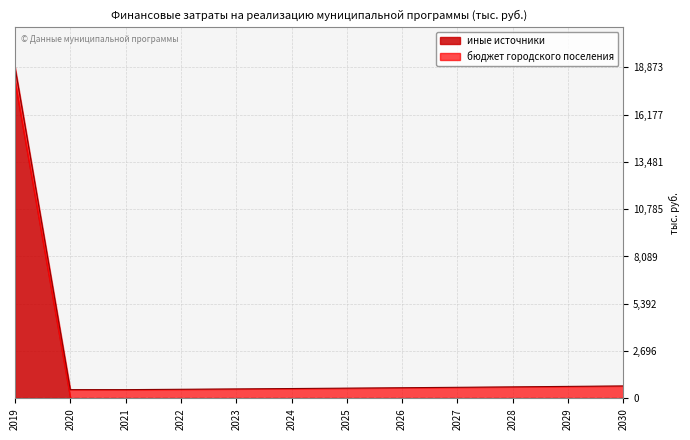

Count the number of values greater than 608.

6